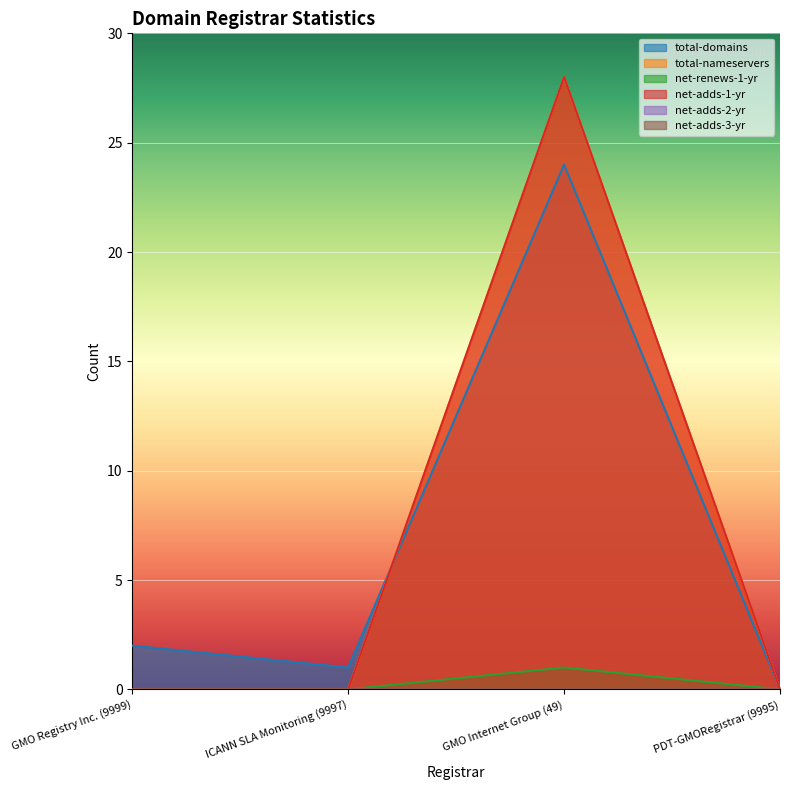

Which series ends up on top after the final intersection of total-nameservers and total-domains?

total-nameservers